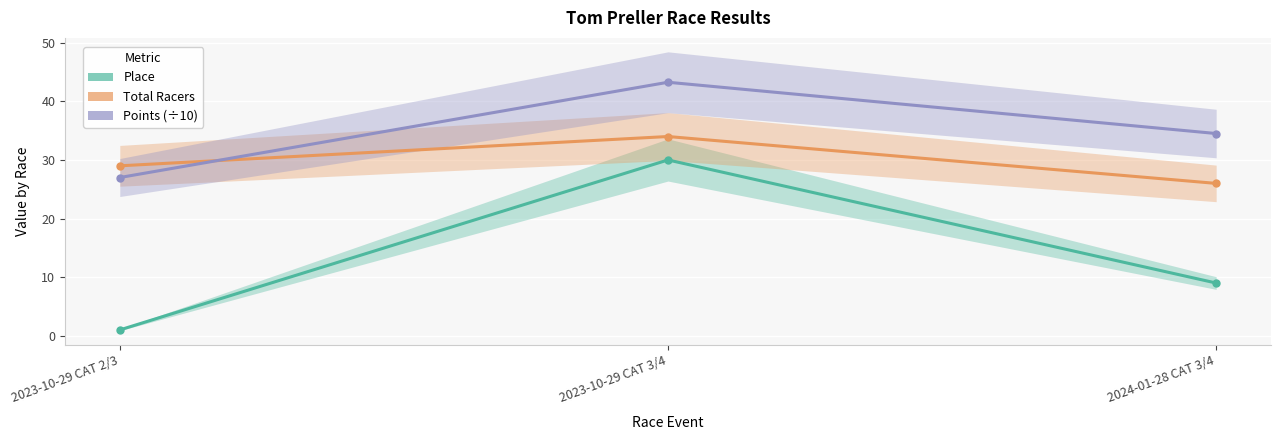

At which label is Points (÷10) closest to 35?

2024-01-28 CAT 3/4